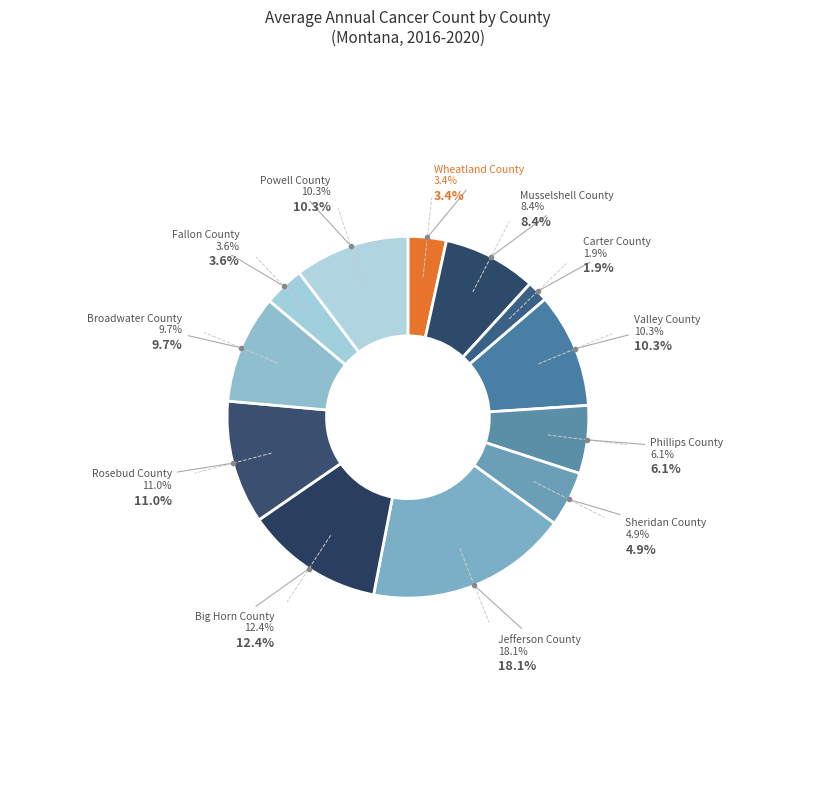

The Sheridan County slice represents 1% of the pie. True or false?

False